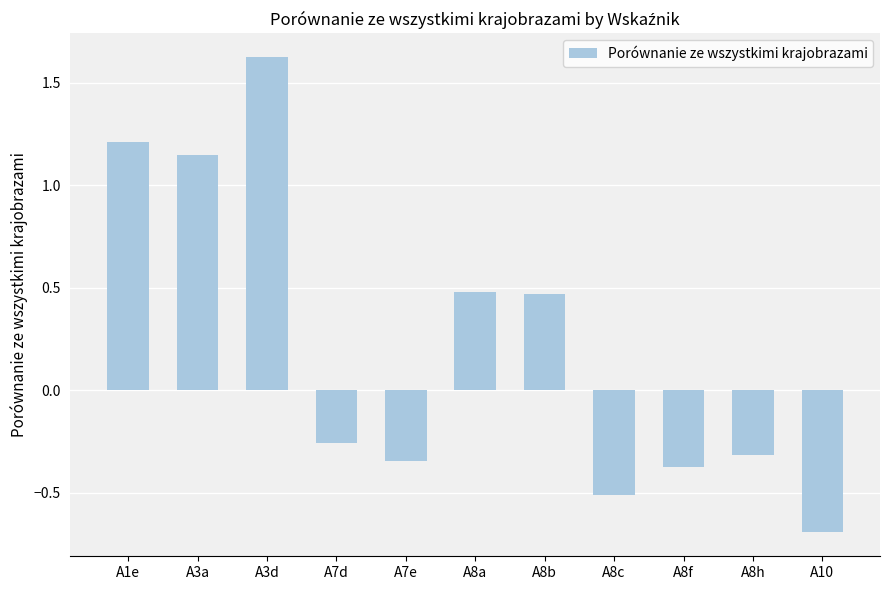

What is the change in value from A7d to A8b?

+0.7